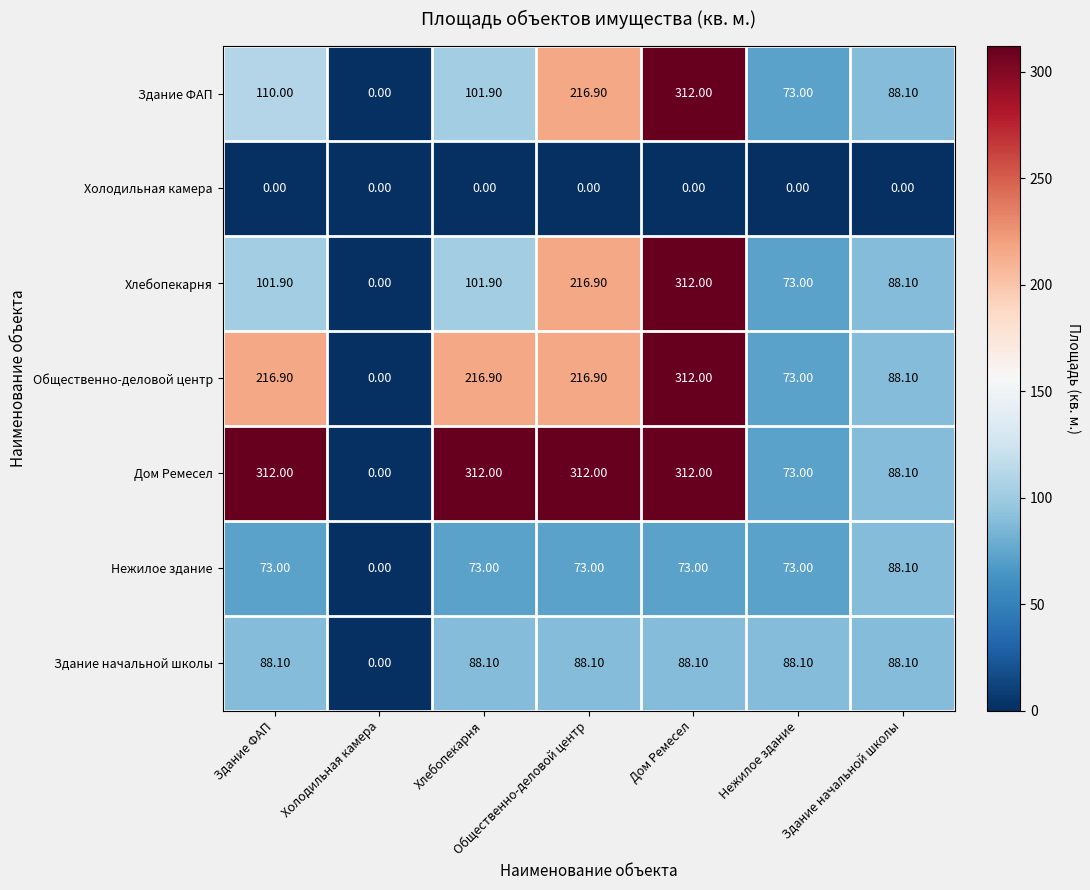

What is the total value across all series at Хлебопекарня?

893.8